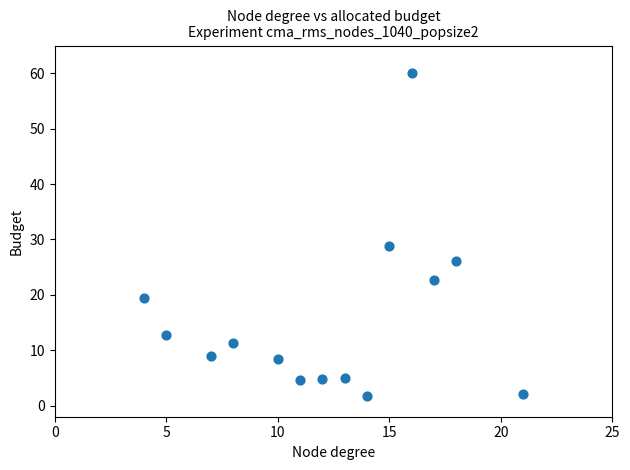

What Y value in the scatter plot is closest to 30?

28.8